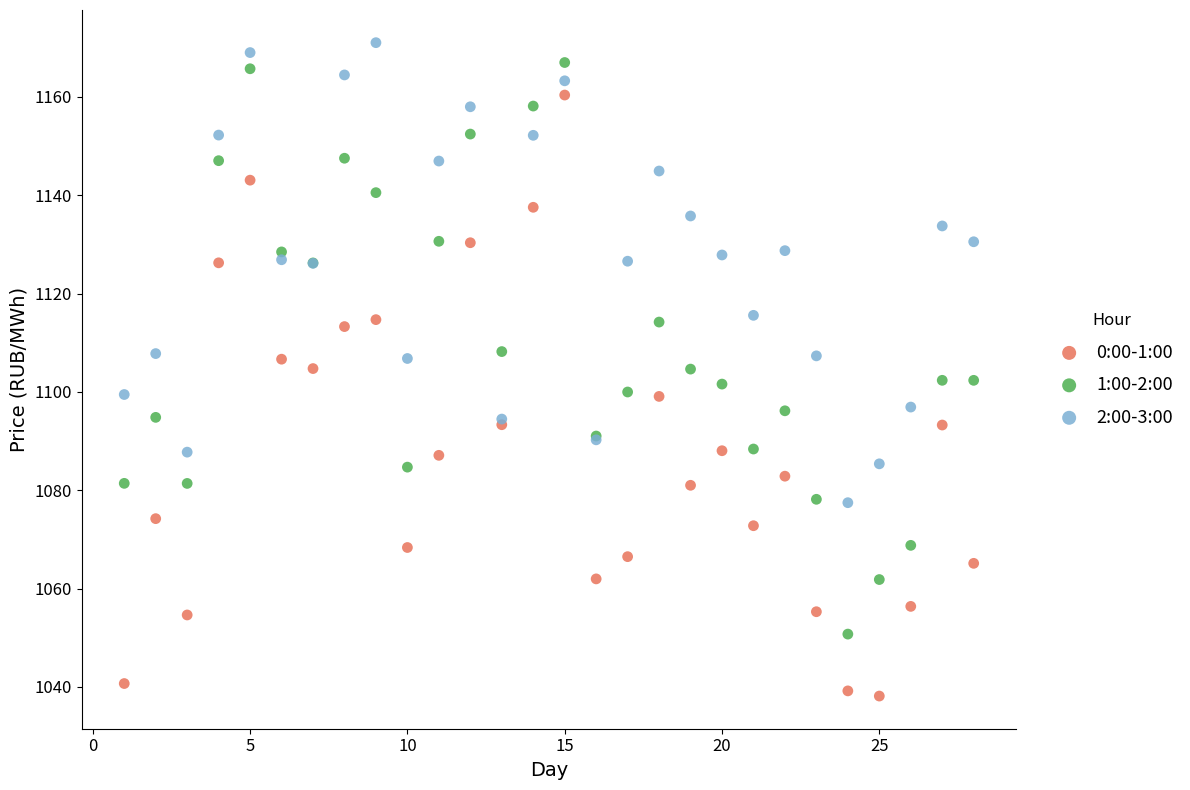

Which series reaches the minimum Y coordinate?

0:00-1:00